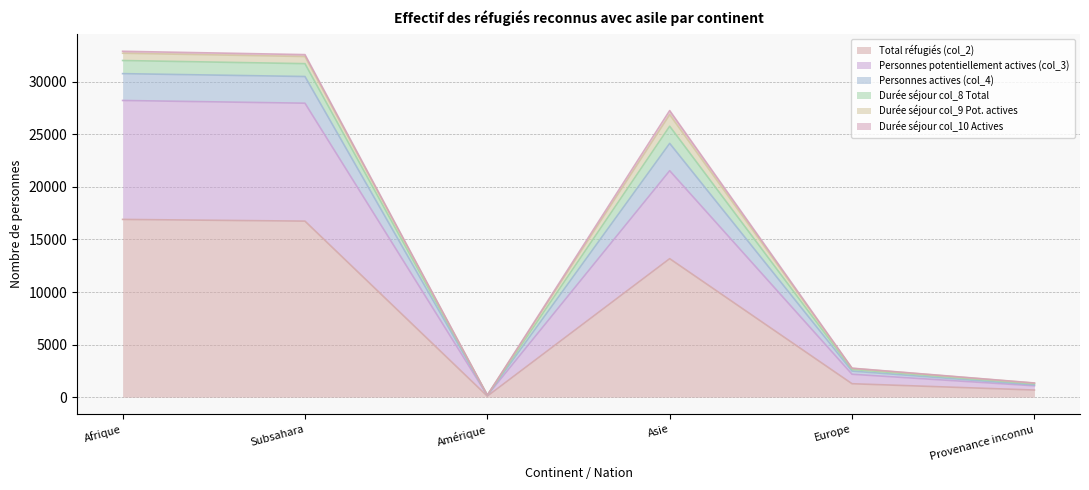

True or false: Total réfugiés (col_2) and Personnes potentiellement actives (col_3) cross at least once.

False